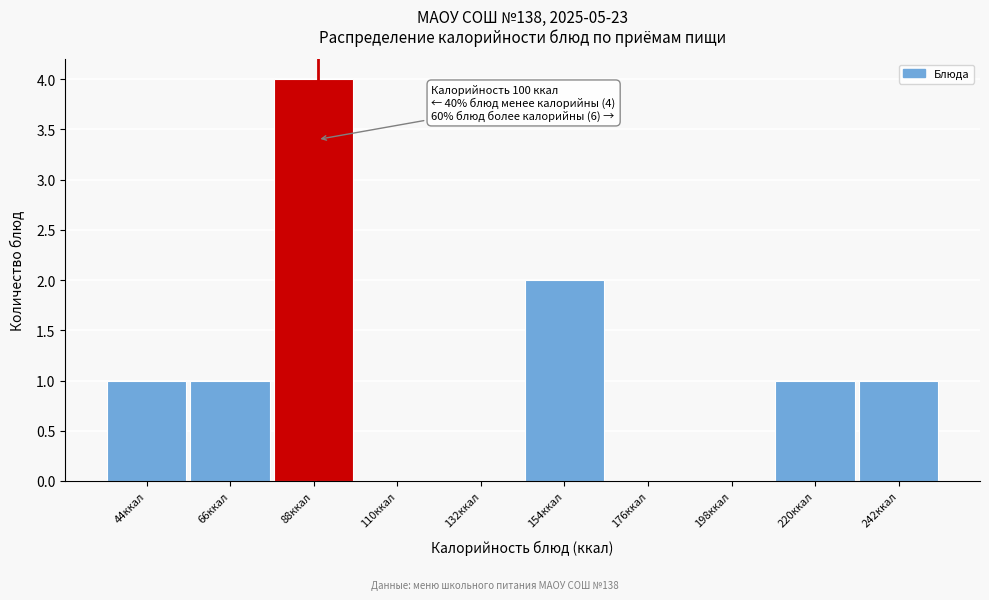

Reading left to right, what are all the values shown in this chart?

44ккал=1	66ккал=1	88ккал=4	110ккал=0	132ккал=0	154ккал=2	176ккал=0	198ккал=0	220ккал=1	242ккал=1